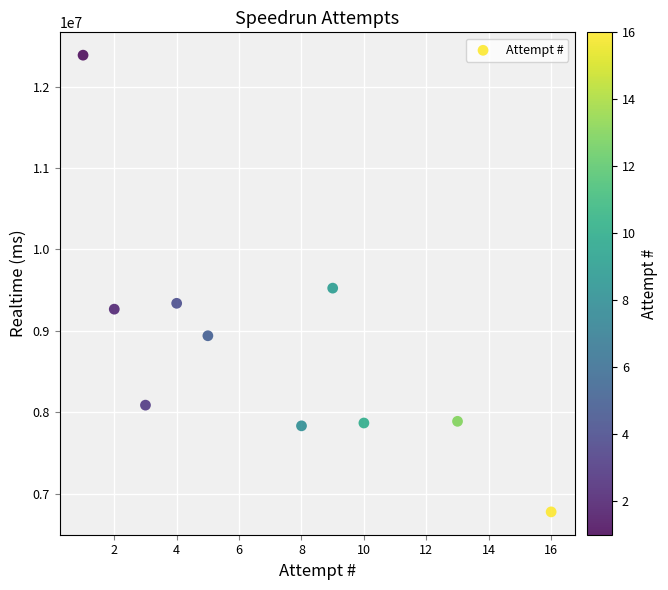

What is the average Y value?

8791075